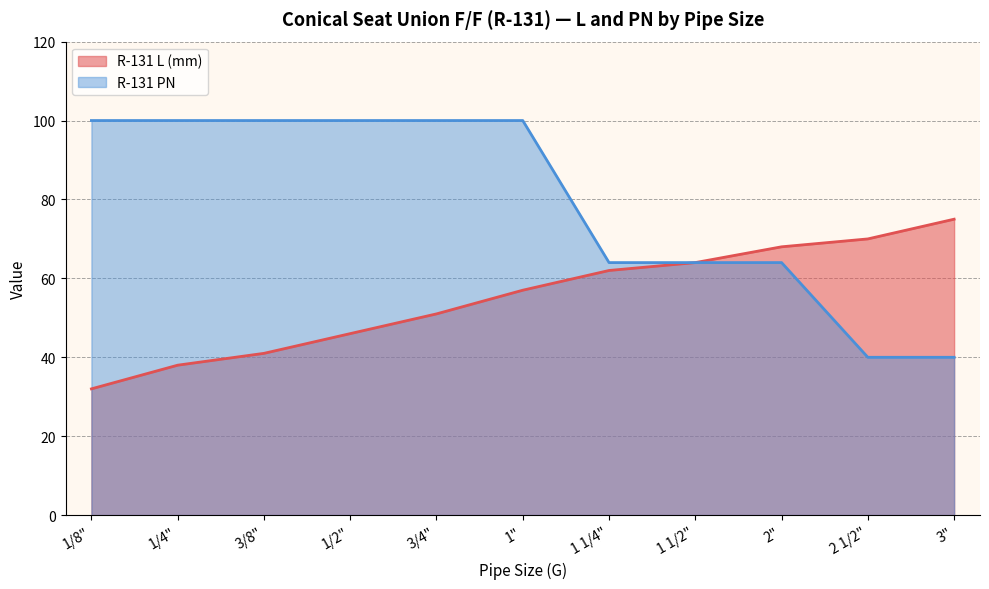

What is the sum of all R-131 L (mm) values?

604